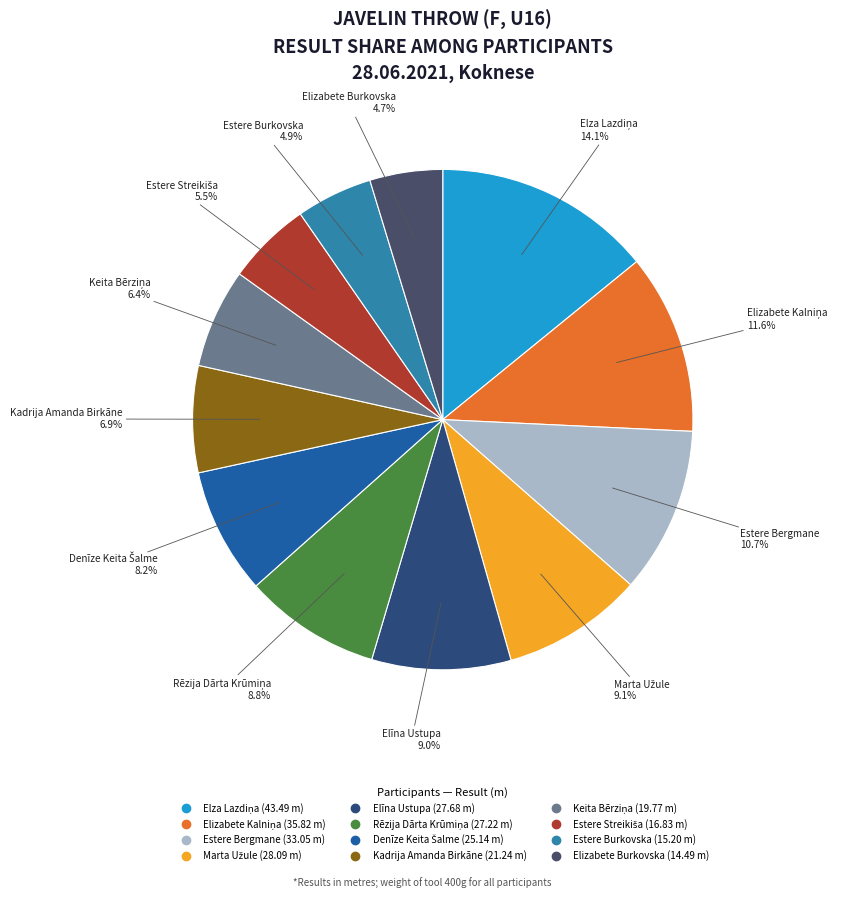

Is it true that Elīna Ustupa is 9% of the pie?

True